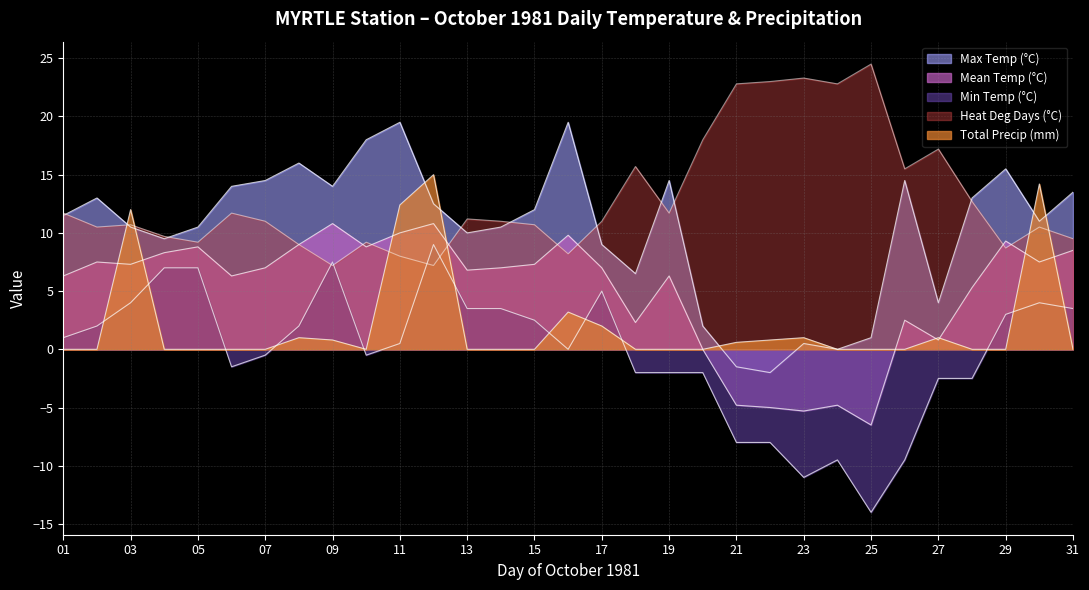

Where do Max Temp (°C) and Total Precip (mm) first cross each other?

02 and 03